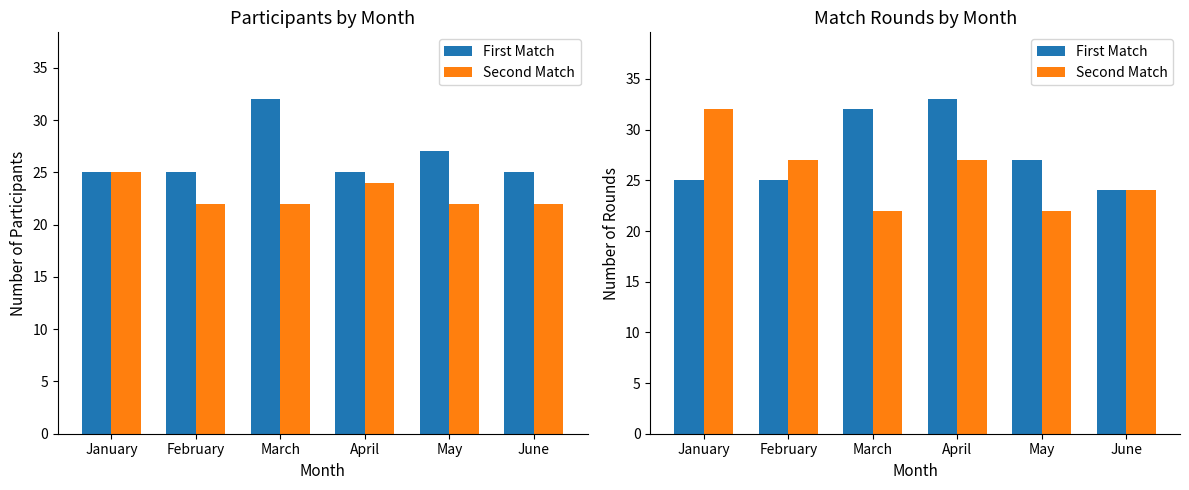

True or false: First Match has a value of 37 at February.

False